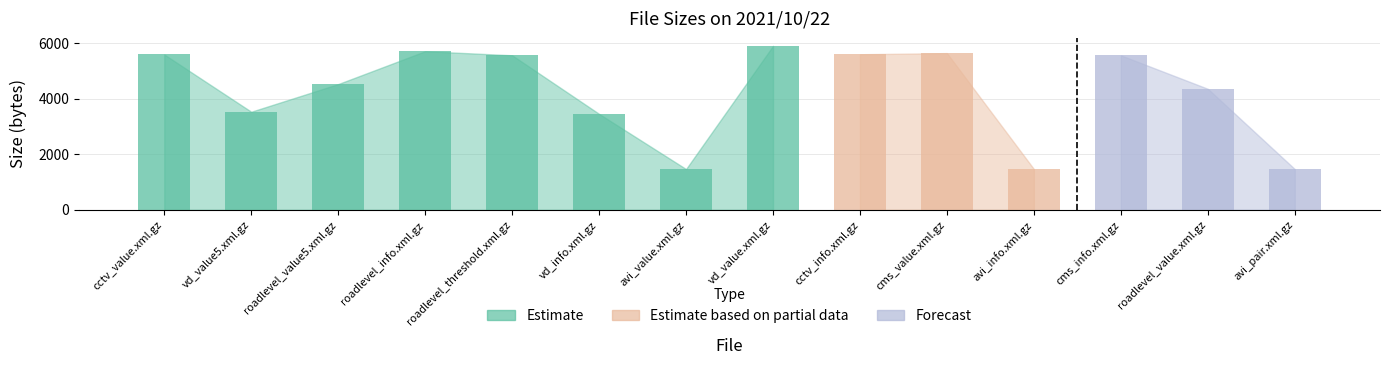

What is the approximate value at vd_value.xml.gz, to the nearest 50?

5900